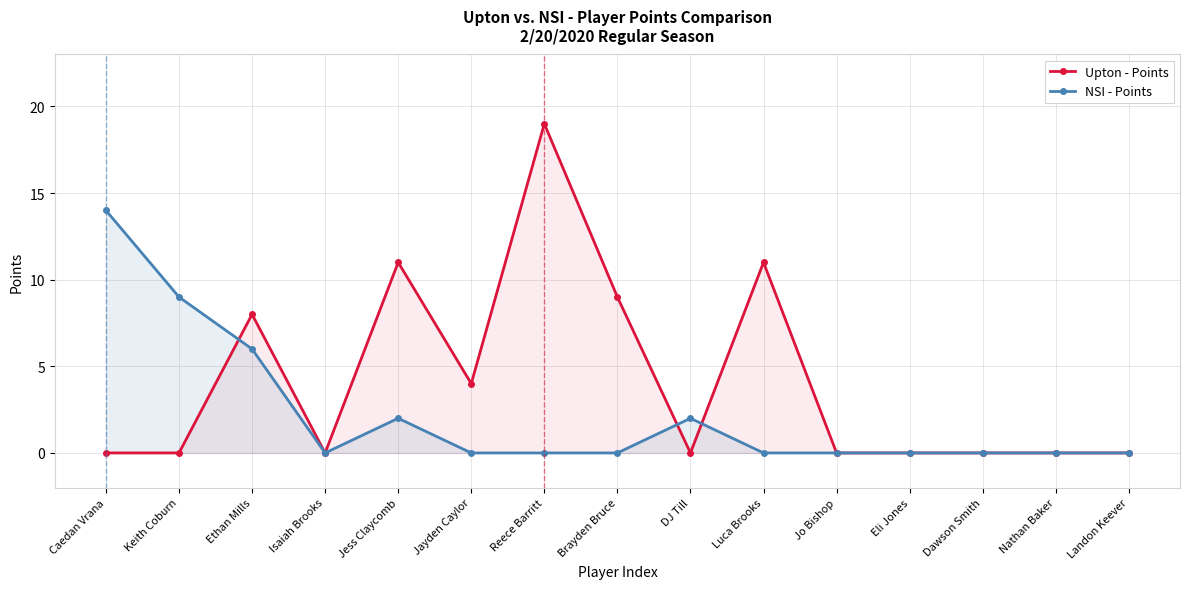

How many values in NSI - Points are above zero?

5